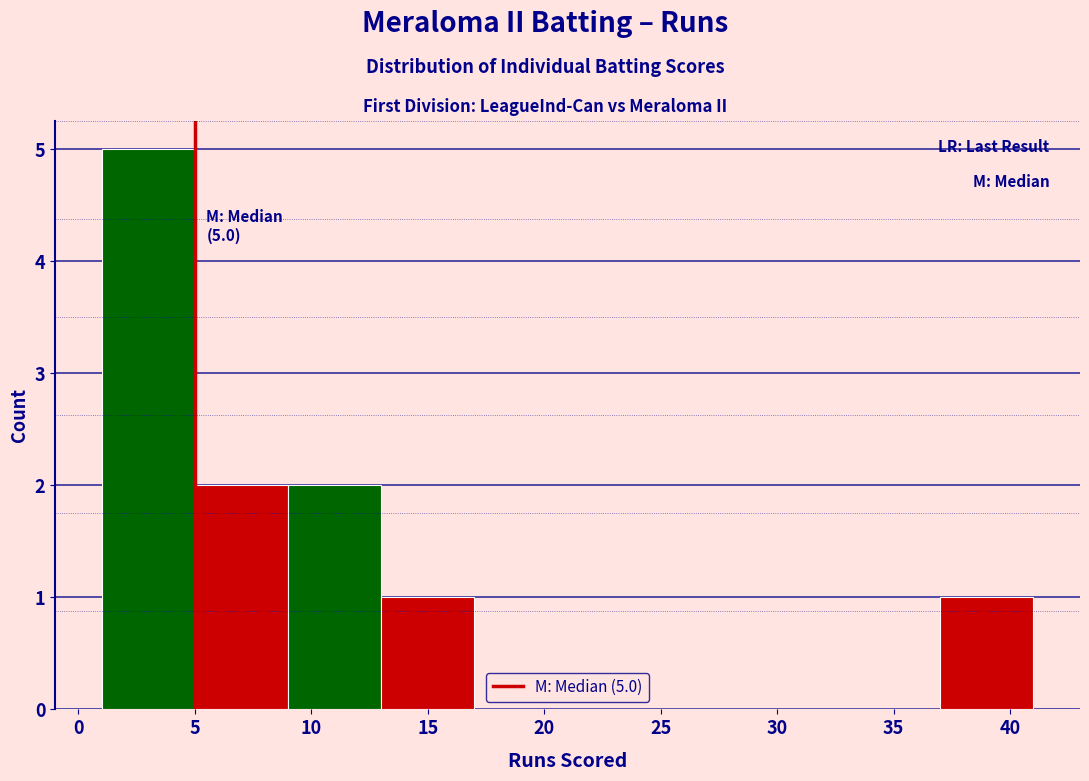

Which range on the x-axis has the tallest bar?

1 to 5